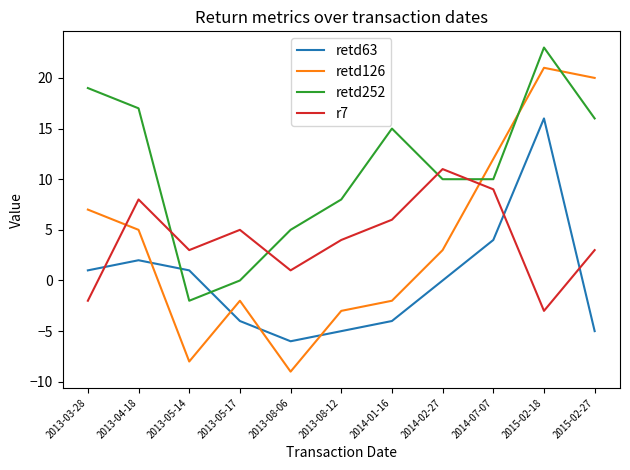

At which label does retd126 reach its peak?

2015-02-18